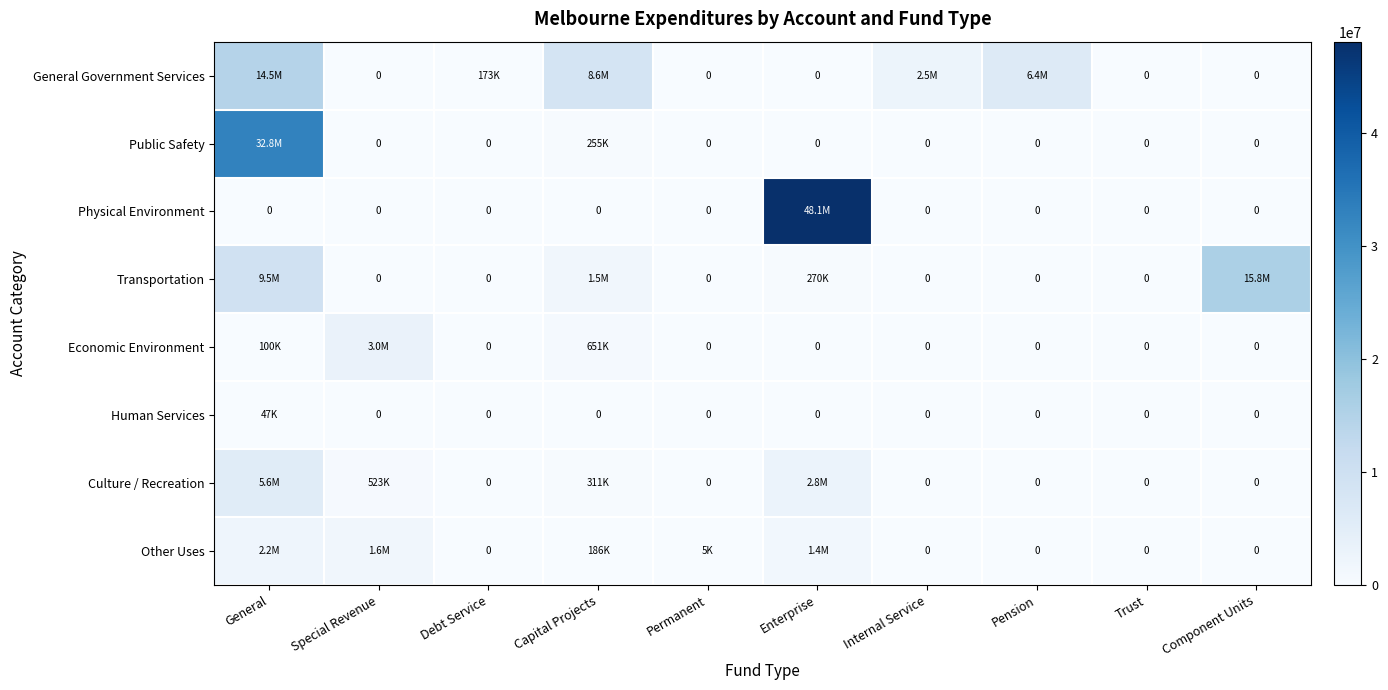

Which series changed the most between Special Revenue and Enterprise?

Physical Environment